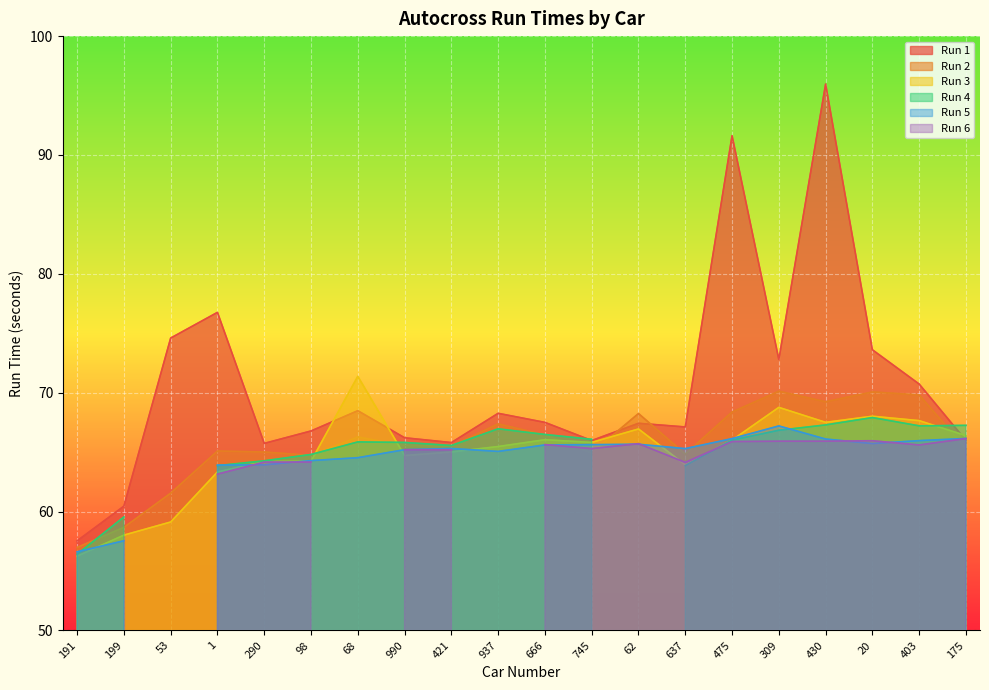

What is the highest value of the Run 3 series?

71.4